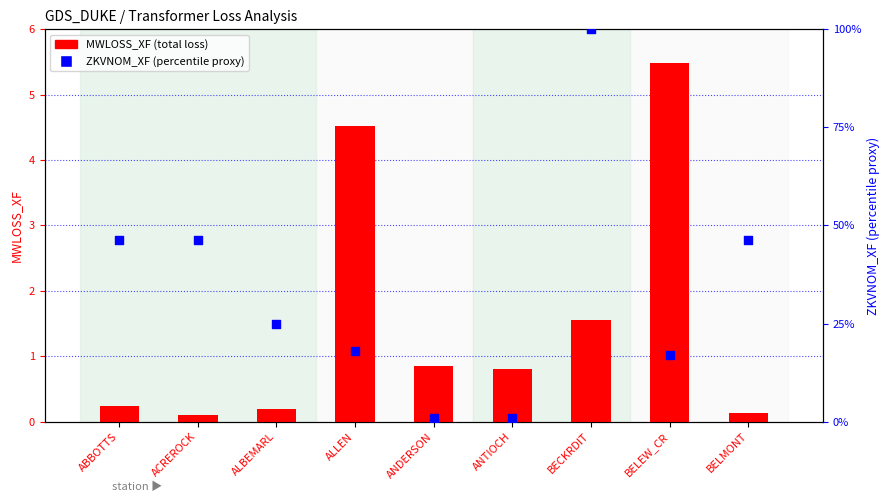

At how many categories does at least one series exceed 8?

7